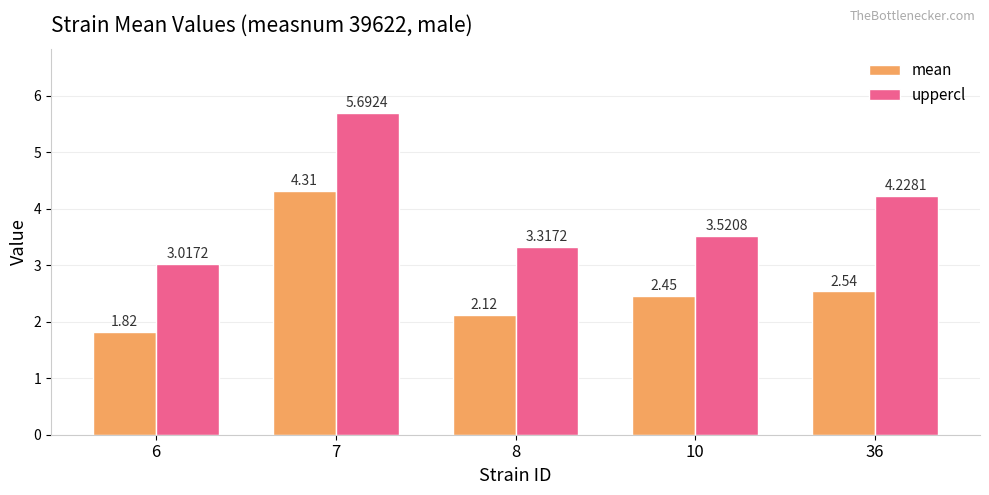

Rank the series by their average value, from highest to lowest.

uppercl, mean